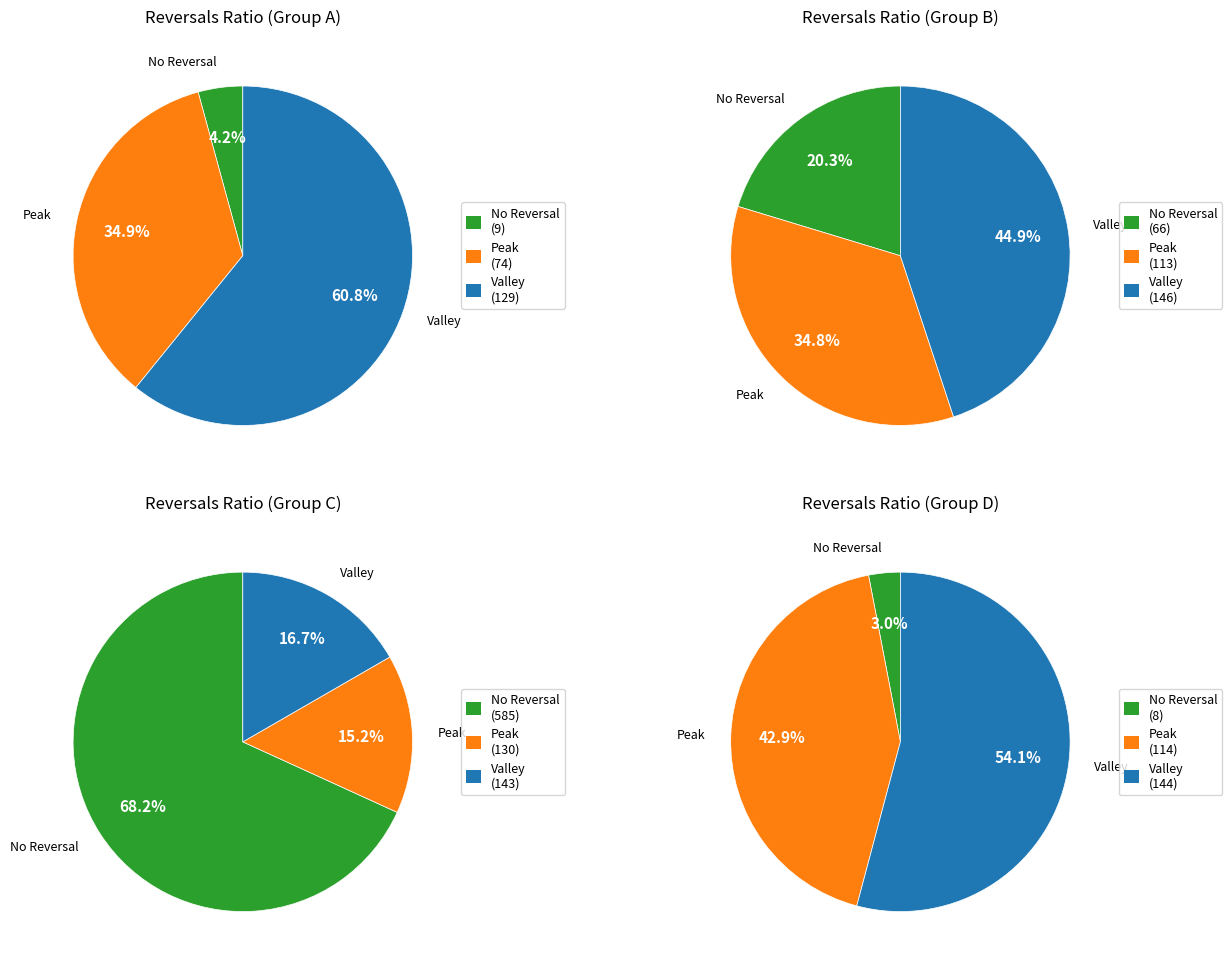

To the nearest percent, what portion does 5-氨基-3-苯基(66) represent?

20%